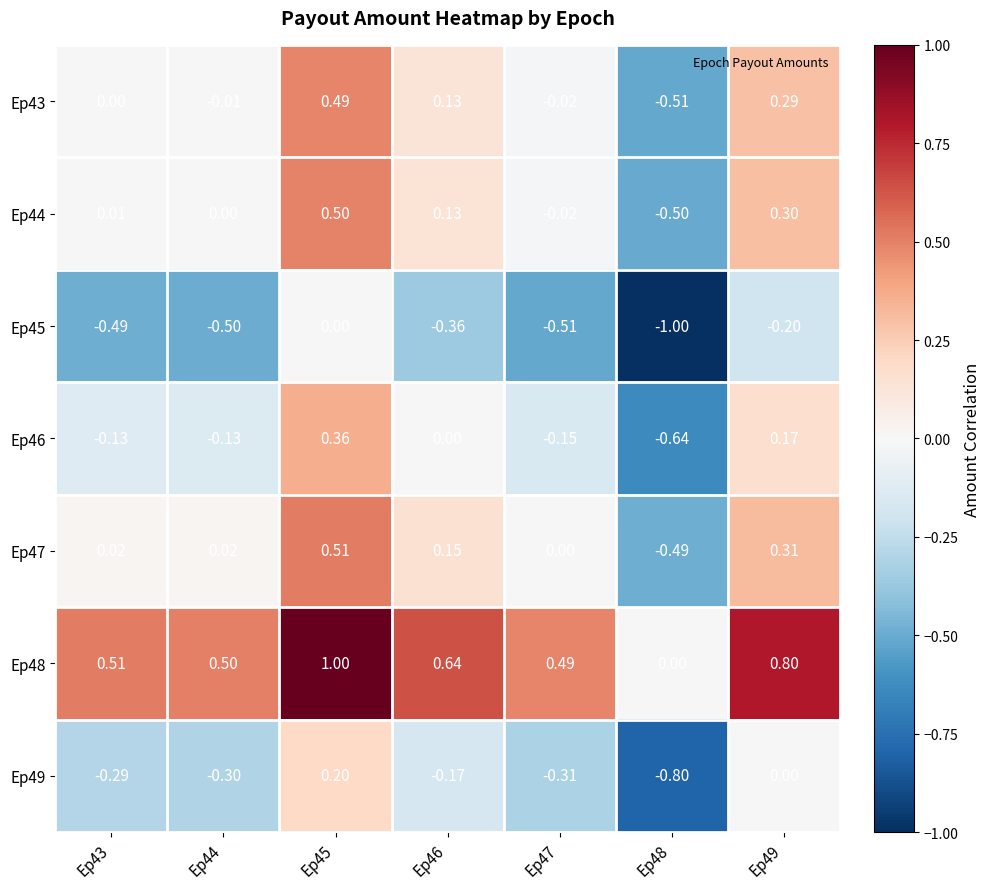

Is the value of Ep49 at Ep49 greater than the value of Ep43 at Ep49?

No